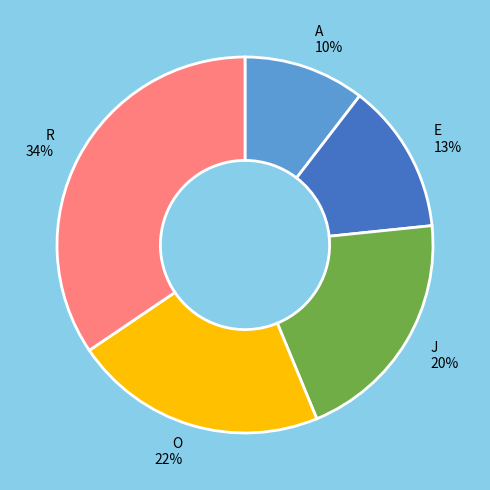

Do J and R together represent more than half of the pie?

Yes